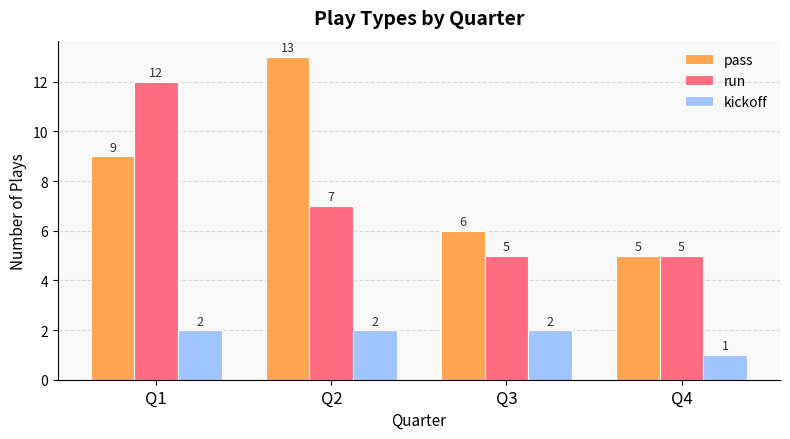

Which series has the widest spread of values?

pass